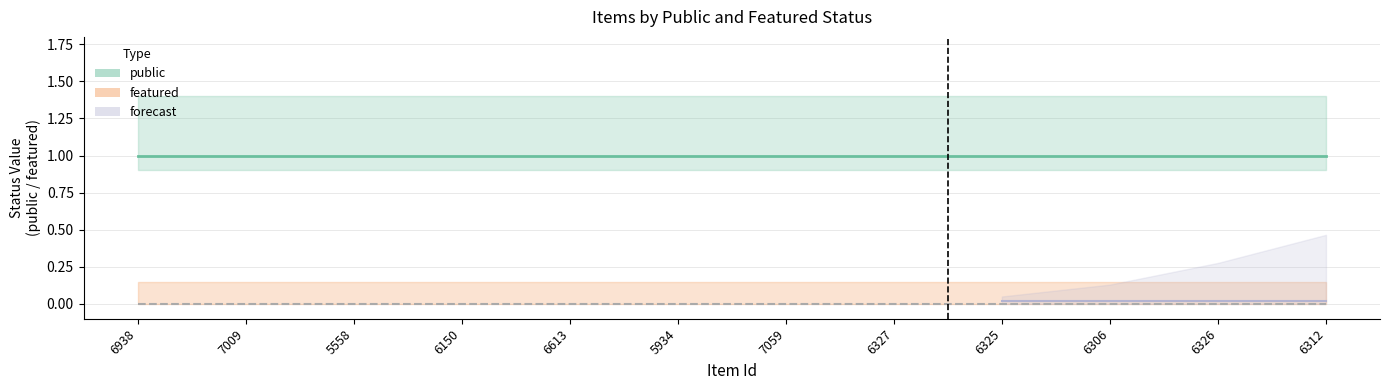

True or false: public has more than 0 points higher than both neighbors.

False